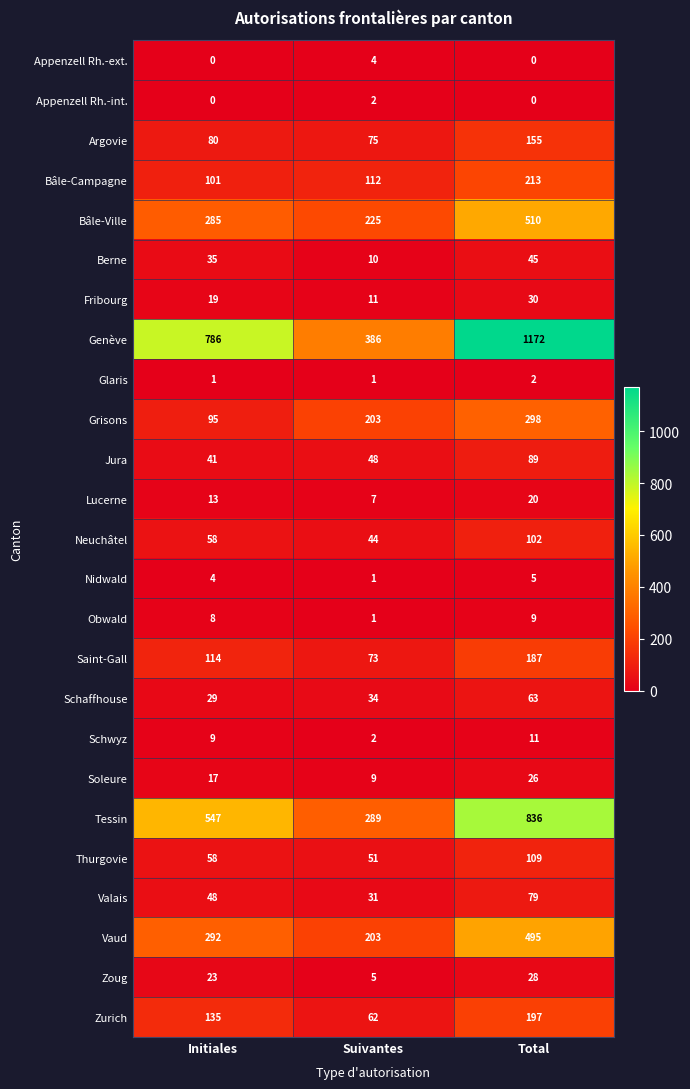

What is the sum of the Berne values at Suivantes and Total?

55